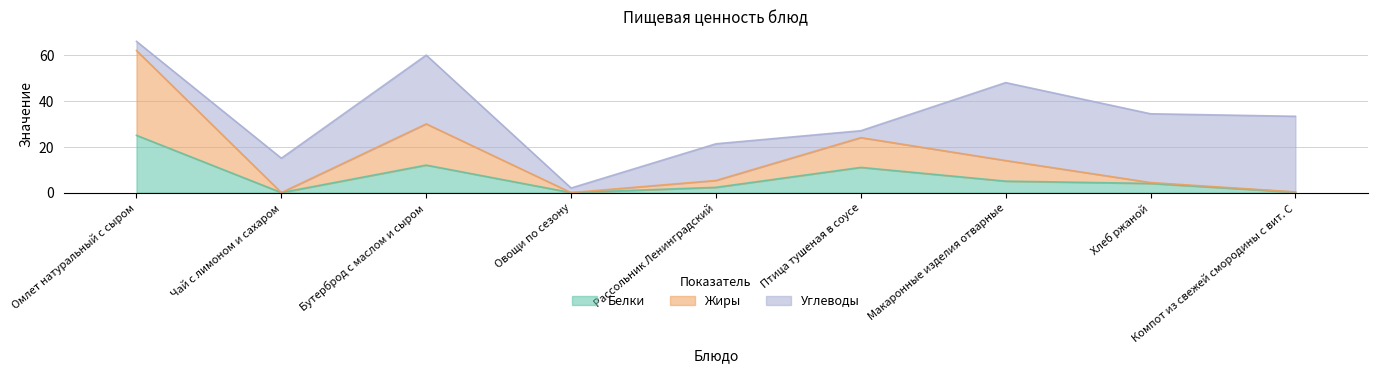

Which category has the lowest value in the Жиры series?

Чай с лимоном и сахаром